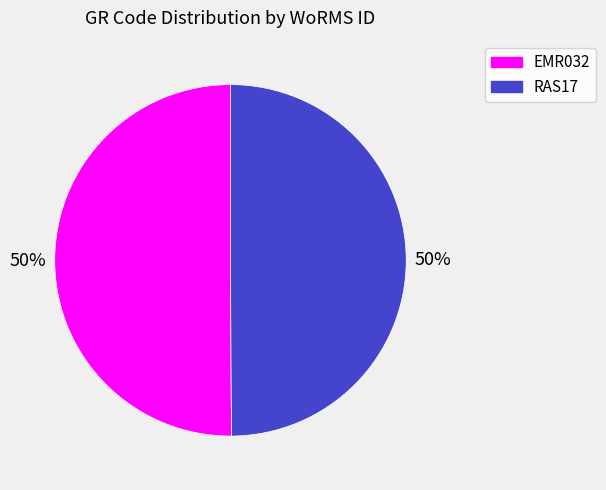

What is the ratio of the value at EMR032 to the value at RAS17?

1.0